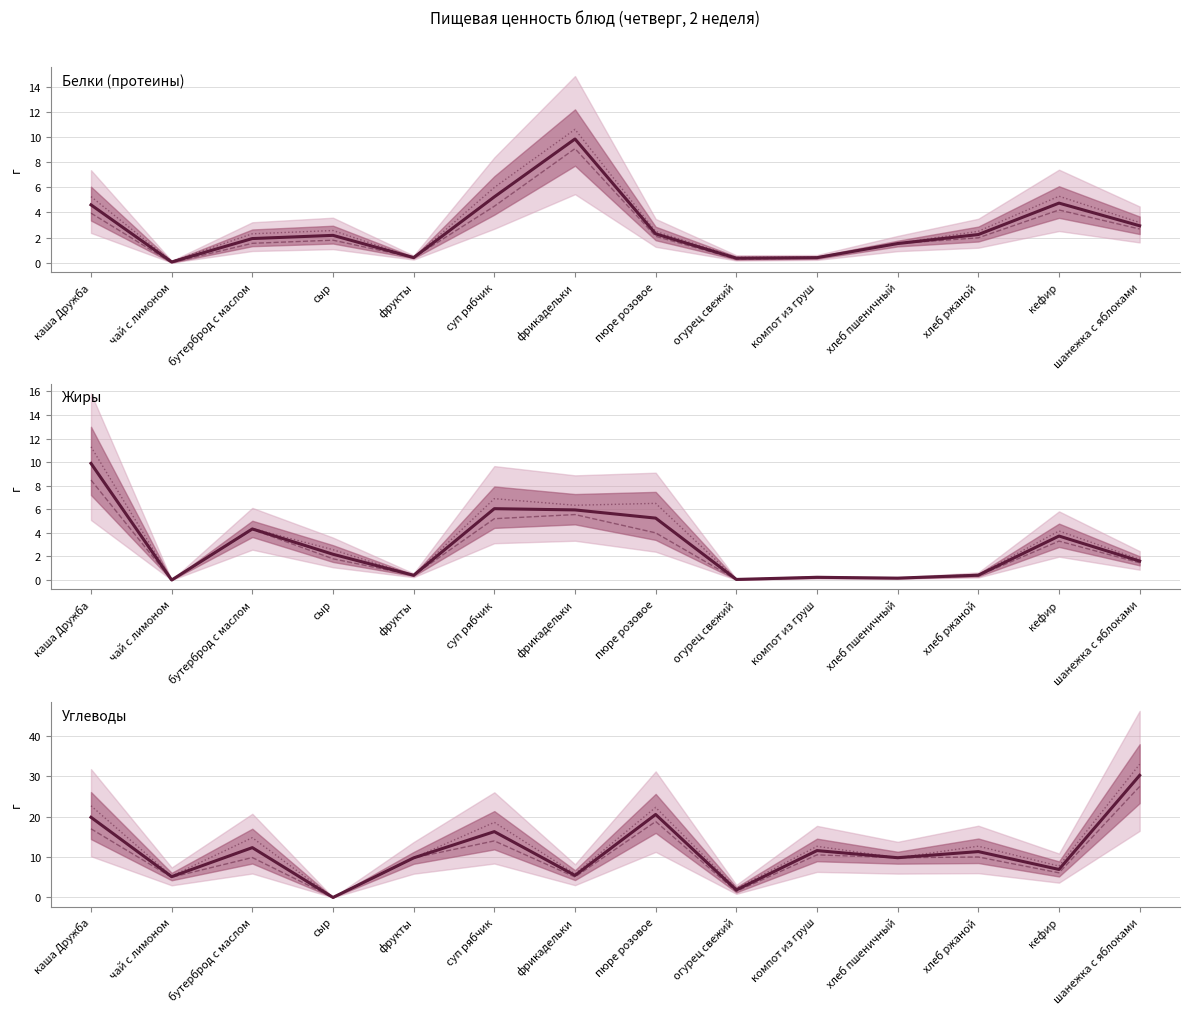

What is the greatest value displayed?

33.0